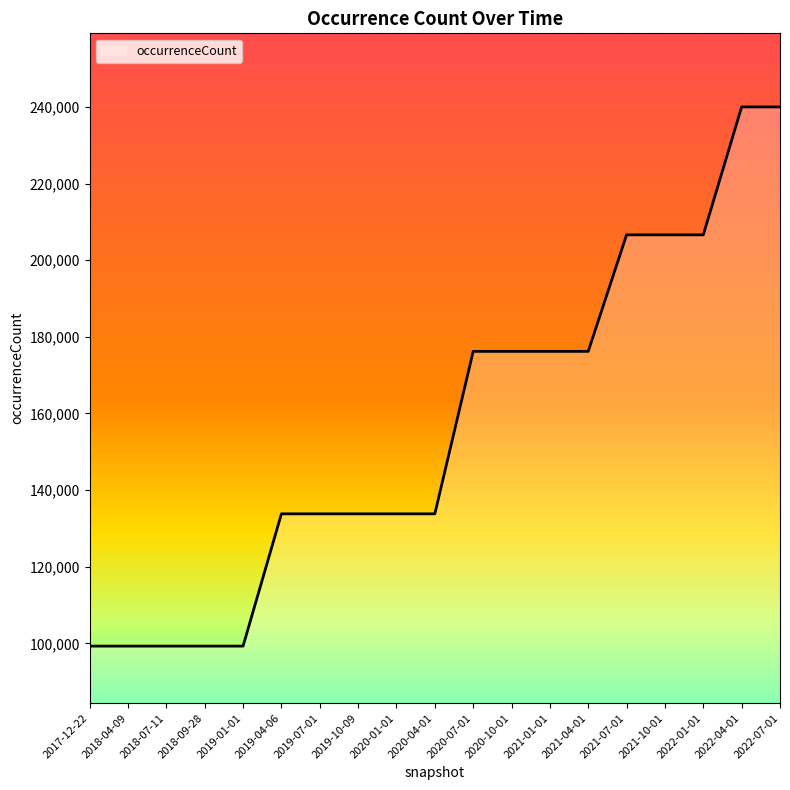

Reading left to right, what are all the values shown in this chart?

99294	99294	99294	99294	99294	133813	133813	133813	133813	133813	176209	176209	176209	176209	206624	206624	206624	240008	240008